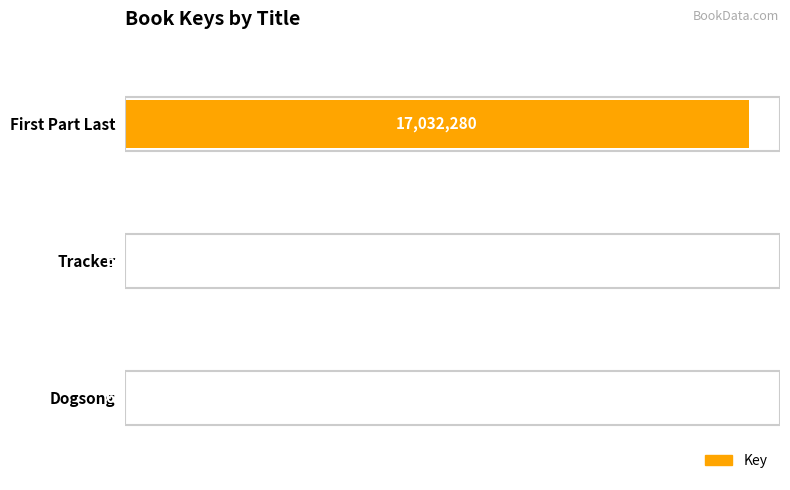

Reading top to bottom, what are all the values shown in this chart?

First Part Last=17032280	Tracker=6571	Dogsong=6574